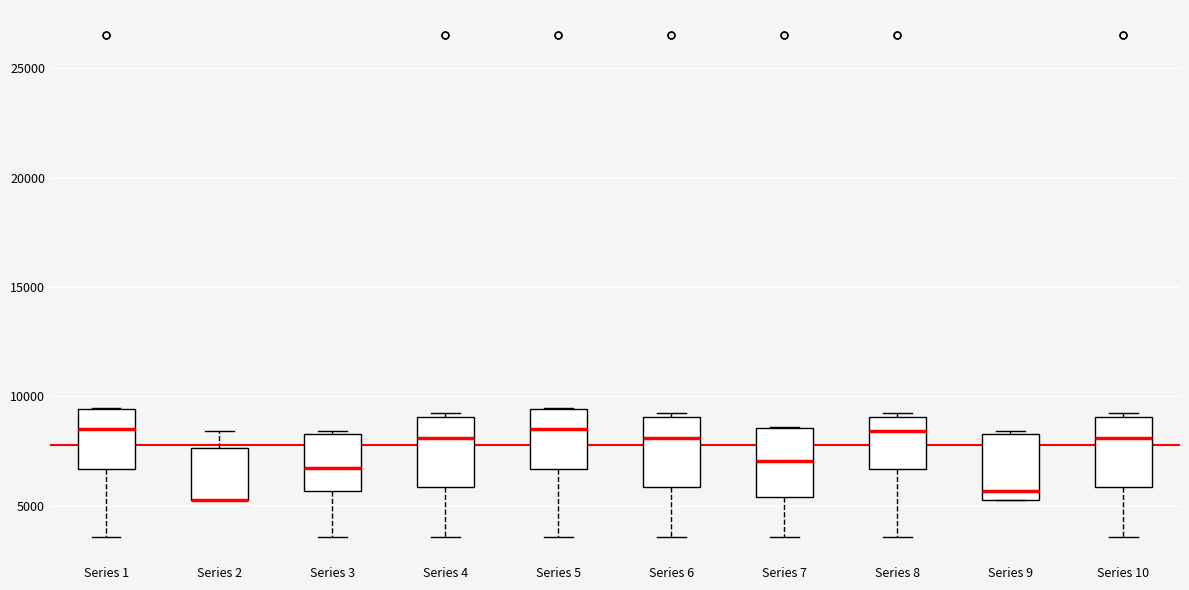

Reading left to right, read every box against the y-axis: the position of its median line, the range the box covers, and the ends of its whiskers. The values are not printed on the chart, so give them approximately, as read against the axis.

Series 1: median 8500, box 6500 to 9500, whiskers 3500 to 9500
Series 2: median 5500 (drawn on the box's lower edge), box 5500 to 7500, whiskers 5500 to 8500
Series 3: median 6500, box 5500 to 8500, whiskers 3500 to 8500 (just above the box's upper edge)
Series 4: median 8000, box 6000 to 9000, whiskers 3500 to 9000 (just above the box's upper edge)
Series 5: median 8500, box 6500 to 9500, whiskers 3500 to 9500
Series 6: median 8000, box 6000 to 9000, whiskers 3500 to 9000 (just above the box's upper edge)
Series 7: median 7000, box 5500 to 8500, whiskers 3500 to 8500
Series 8: median 8500, box 6500 to 9000, whiskers 3500 to 9000 (just above the box's upper edge)
Series 9: median 5500 (just above the box's lower edge), box 5500 to 8500, whiskers 5500 to 8500 (just above the box's upper edge)
Series 10: median 8000, box 6000 to 9000, whiskers 3500 to 9000 (just above the box's upper edge)